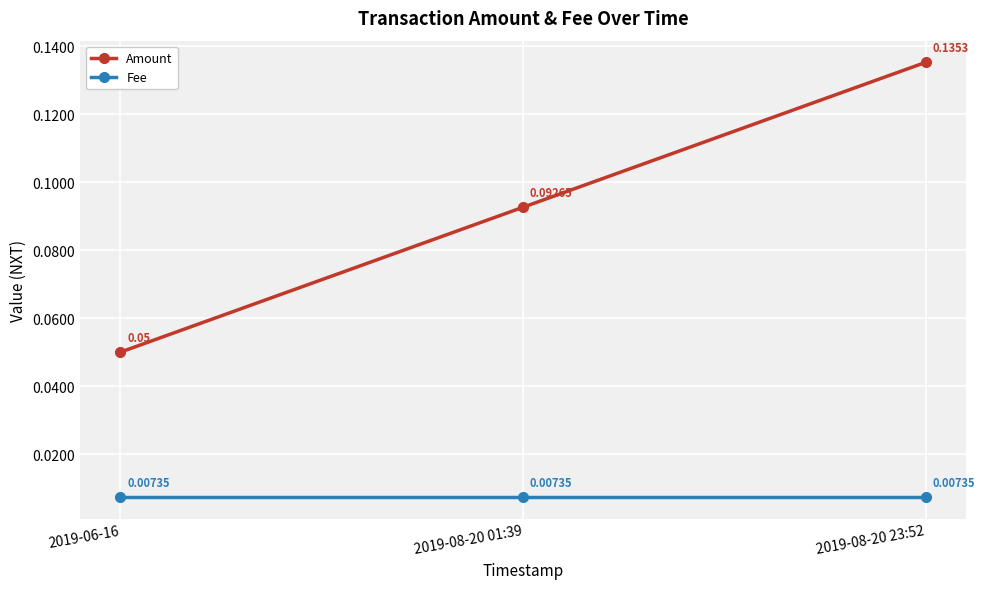

Which series has the widest spread of values?

Amount